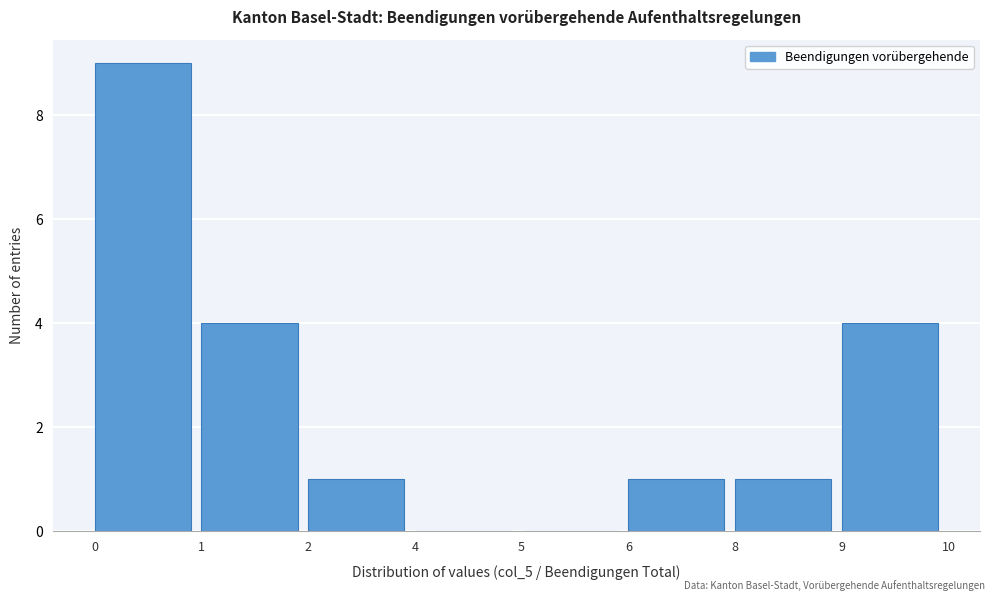

Reading left to right, list all the values displayed in this chart.

0=9	1=4	2=1	4=0	5=0	6=1	8=1	9=4